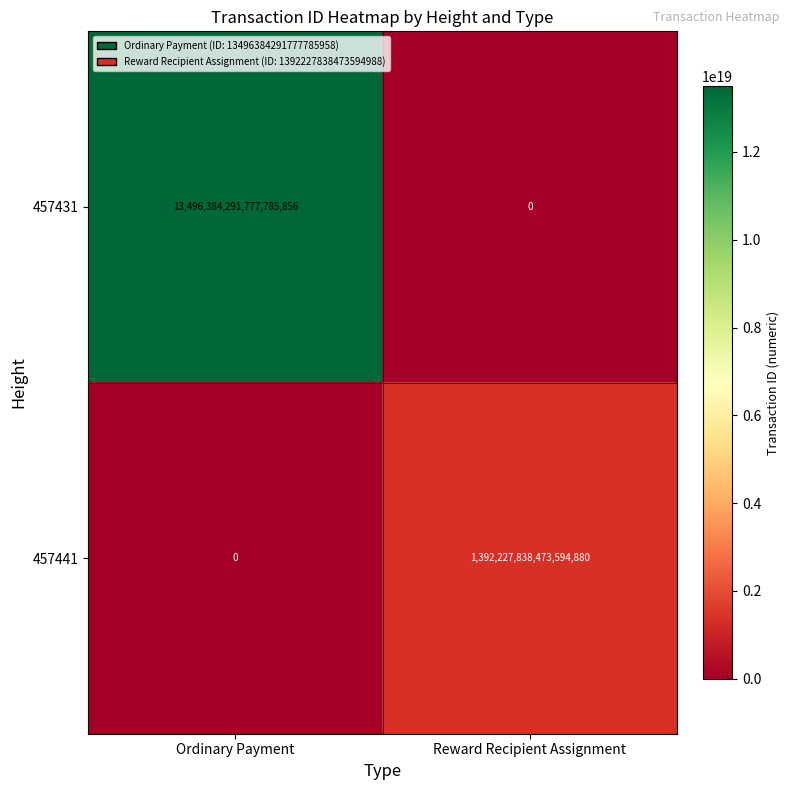

Which series has the largest total across all categories?

457431